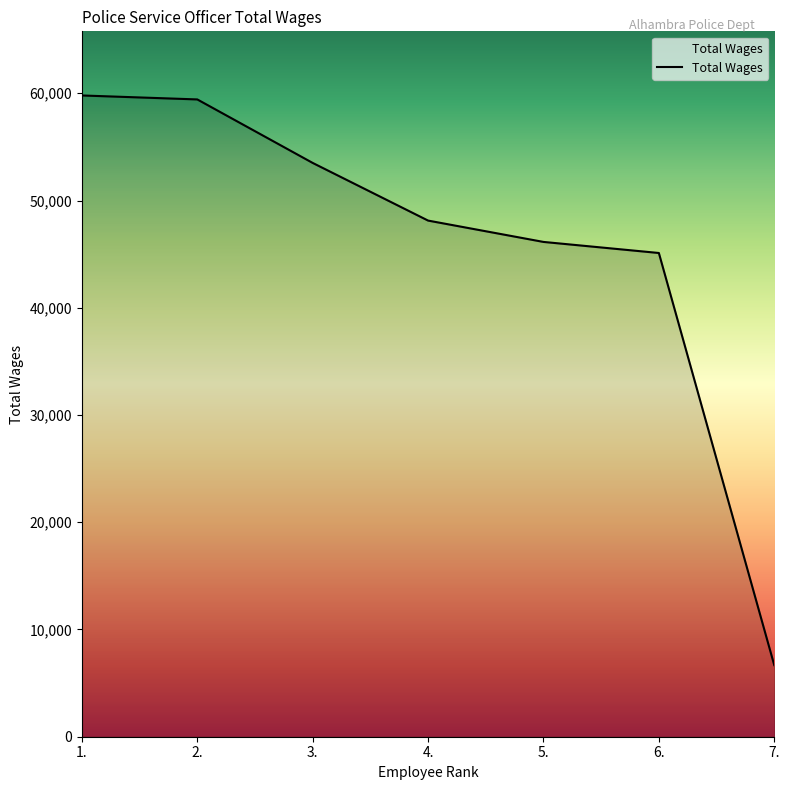

Is it true that the value at 6. is 45106?

True